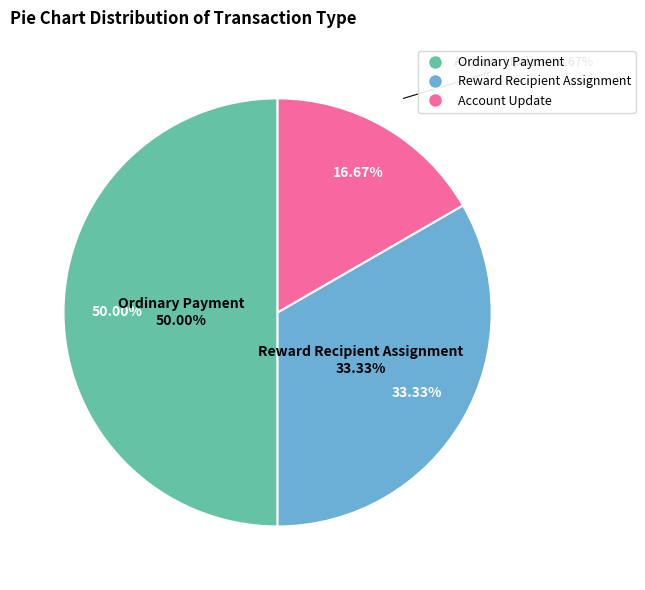

How many slices are in this pie chart?

3